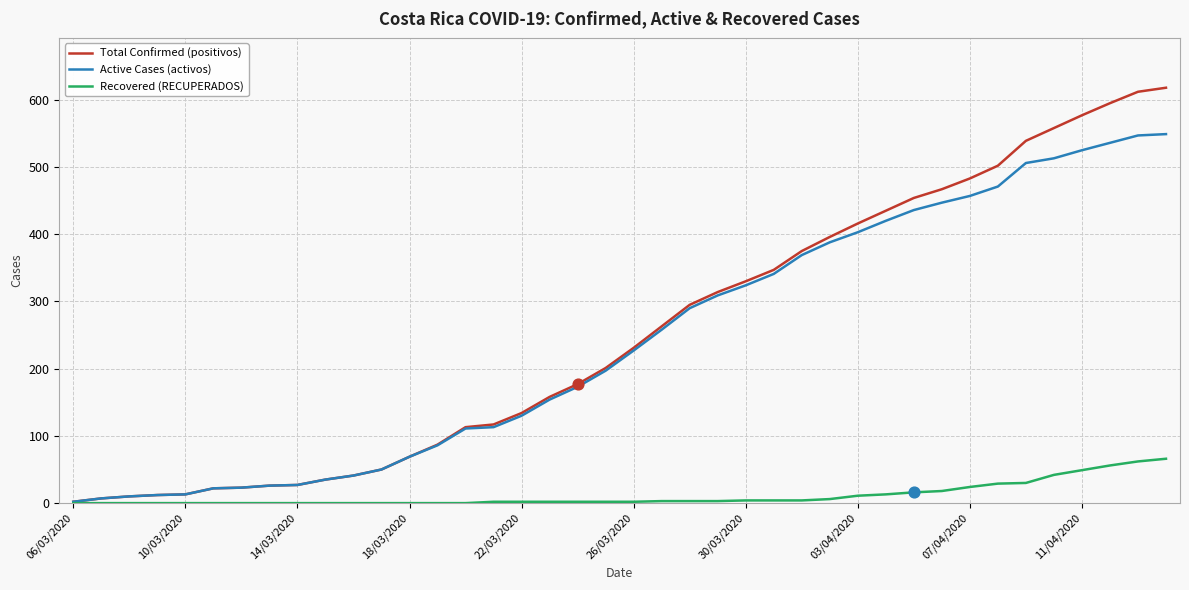

Which series has the widest spread of values?

Total Confirmed (positivos)